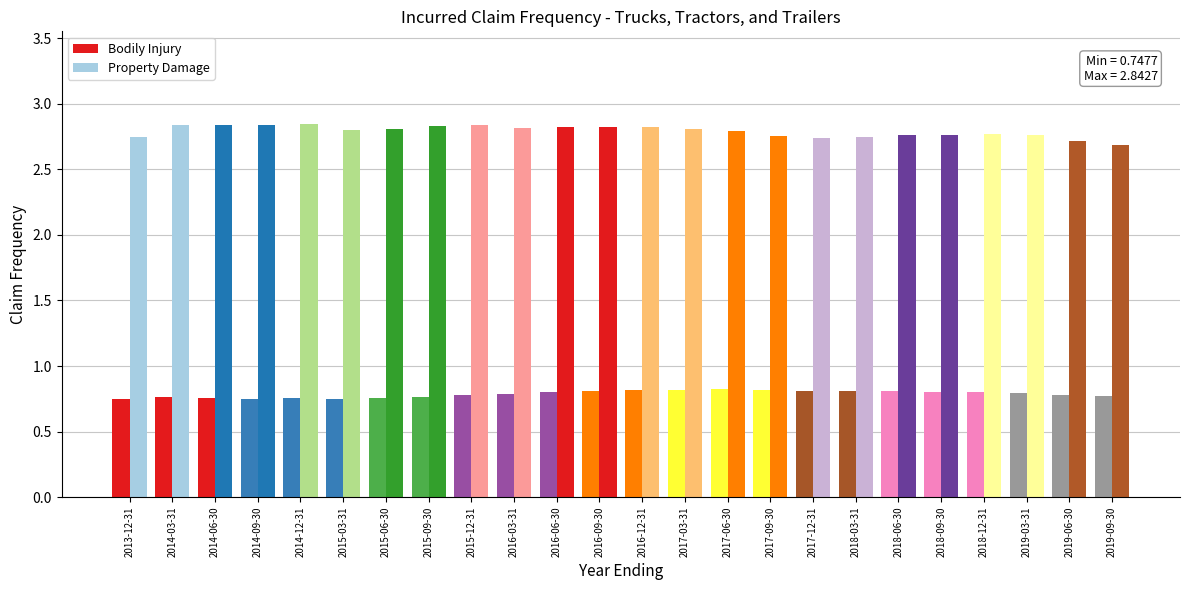

What is the maximum value shown in the chart?

2.8